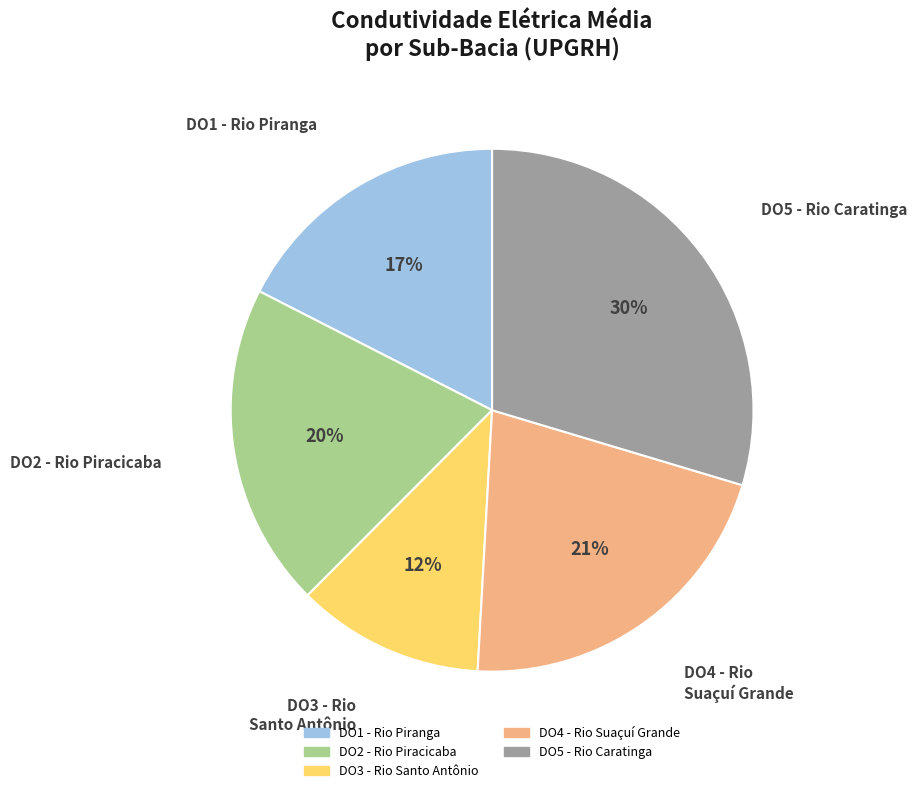

To the nearest percent, what portion does DO4 - Rio Suaçuí Grande represent?

21%